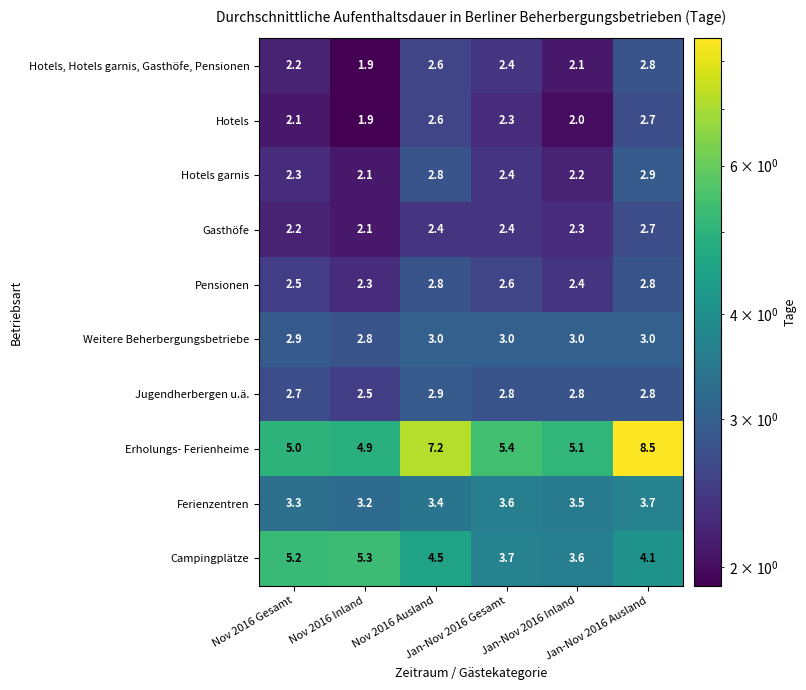

What is the minimum value shown in the chart?

1.9